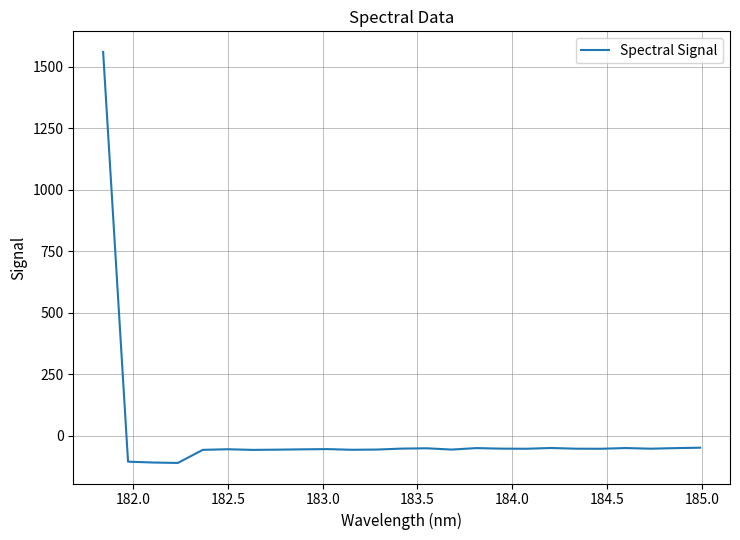

What is the greatest value displayed?

1560.2